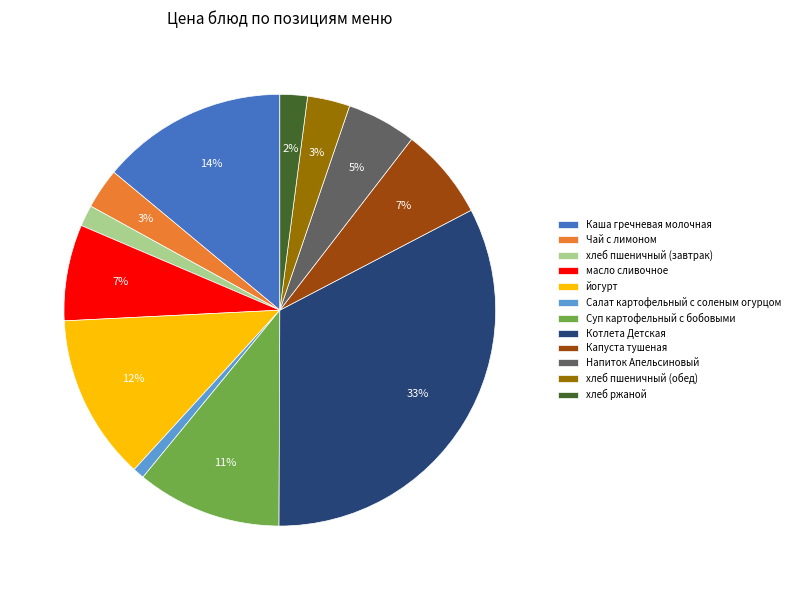

To the nearest percent, what is the combined percentage of Напиток Апельсиновый and Капуста тушеная?

12%